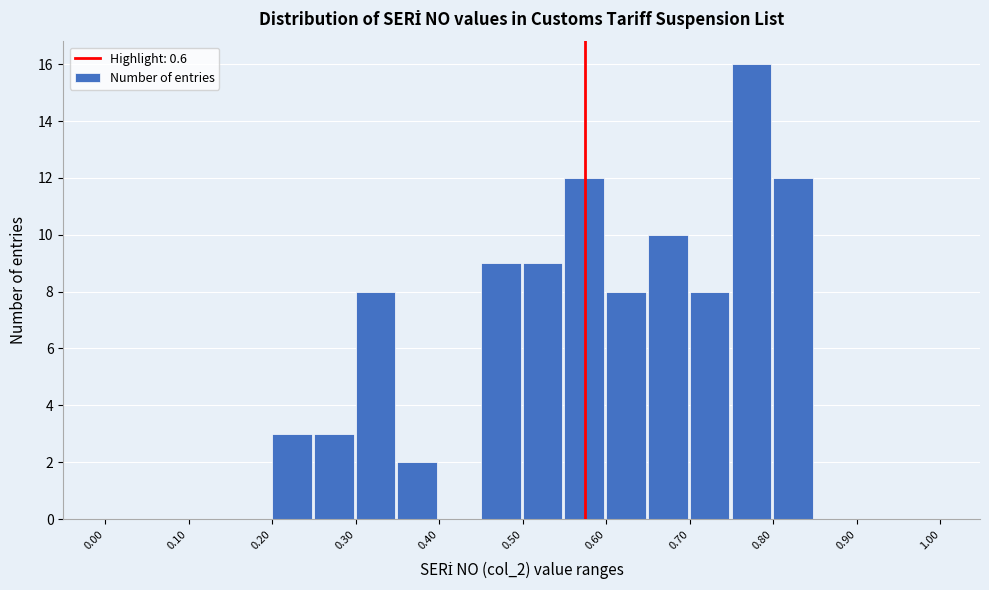

Reading left to right, list every bar in this chart as the range it spans on the x-axis followed by its height. The values are not printed on the chart, so give them approximately, as read against the axis.

0.00 to 0.05: 0
0.05 to 0.10: 0
0.10 to 0.15: 0
0.15 to 0.20: 0
0.20 to 0.25: 3
0.25 to 0.30: 3
0.30 to 0.35: 8
0.35 to 0.40: 2
0.40 to 0.45: 0
0.45 to 0.50: 9
0.50 to 0.55: 9
0.55 to 0.60: 12
0.60 to 0.65: 8
0.65 to 0.70: 10
0.70 to 0.75: 8
0.75 to 0.80: 16
0.80 to 0.85: 12
0.85 to 0.90: 0
0.90 to 0.95: 0
0.95 to 1.00: 0